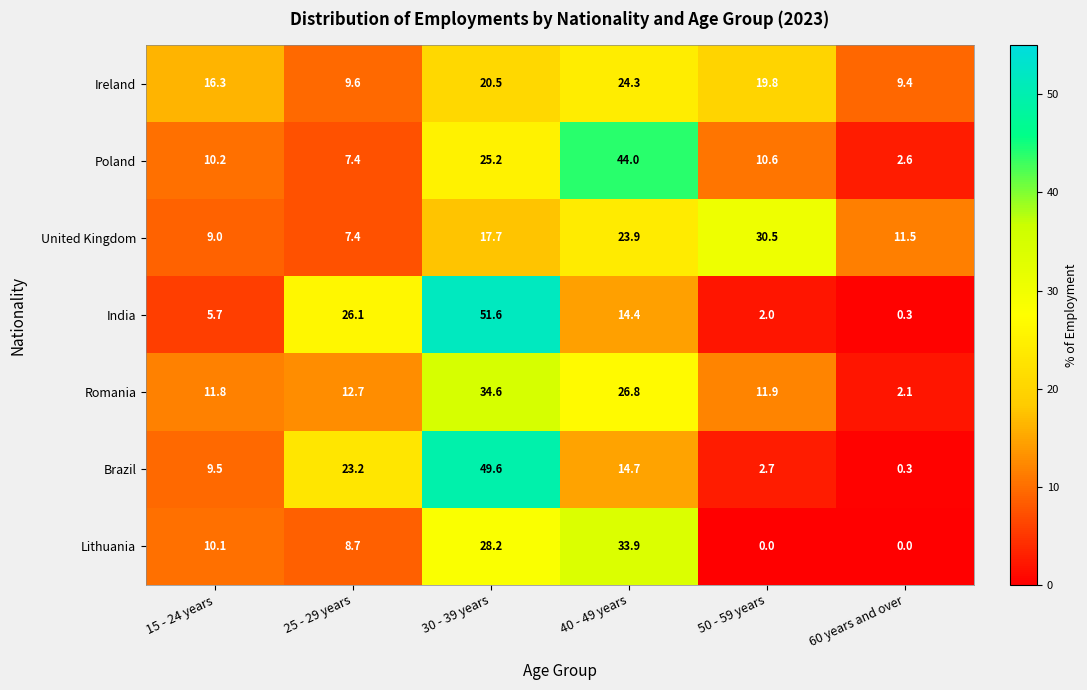

The value of Ireland at 40 - 49 years is 24.3. True or false?

True